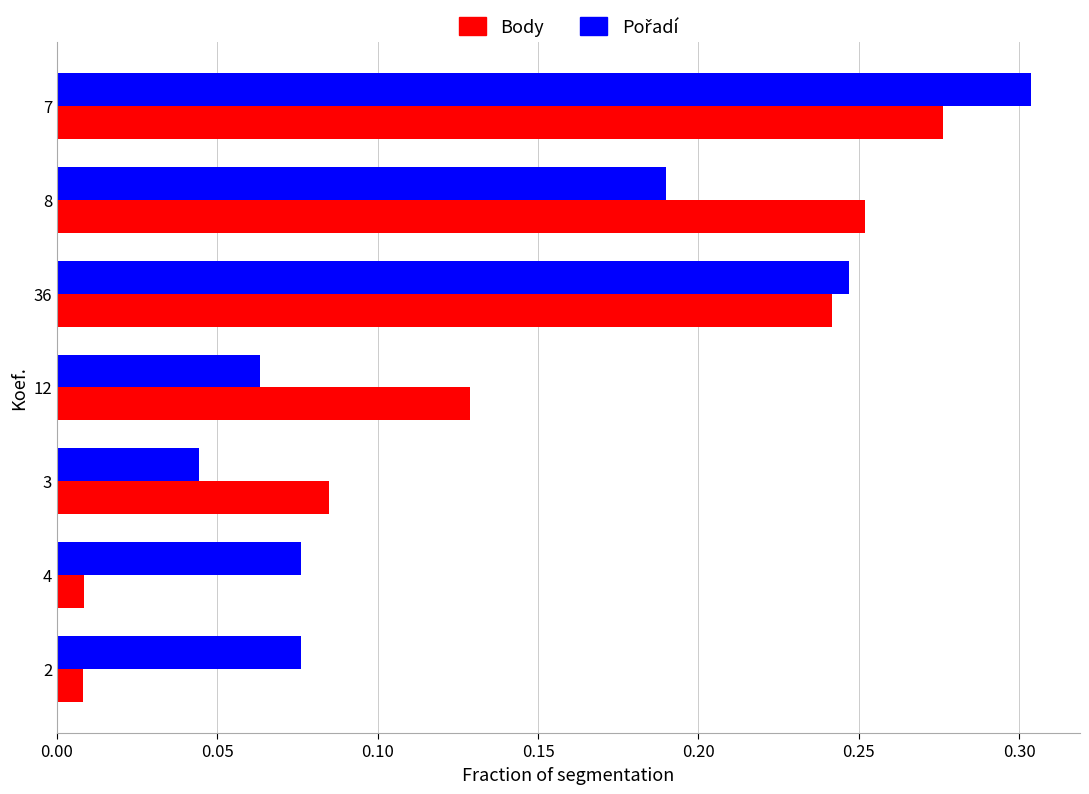

Which label corresponds to the largest value in the chart?

7